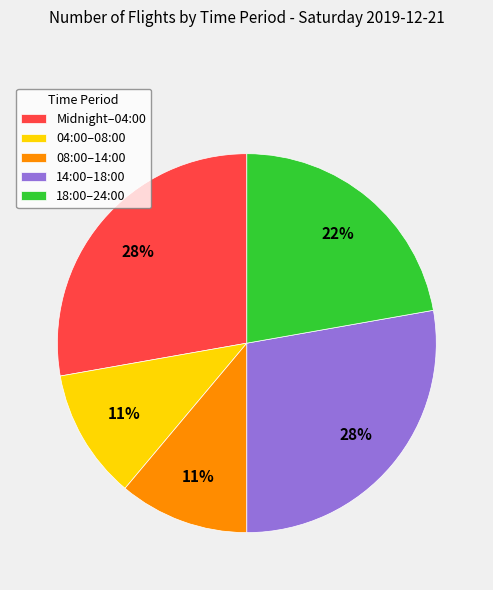

Between 18:00–24:00 and 14:00–18:00, which is larger?

14:00–18:00